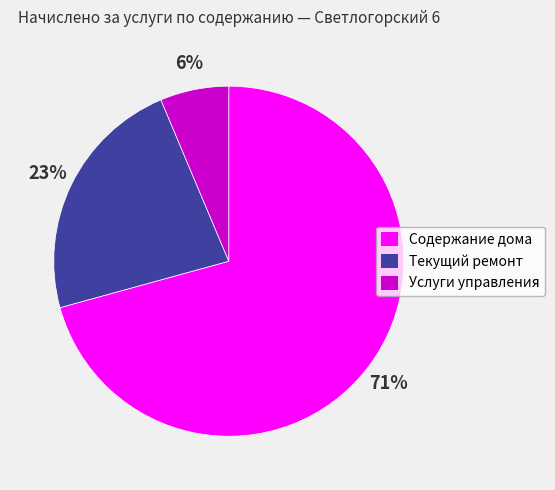

What percentage is the Содержание дома slice, to the nearest percent?

71%